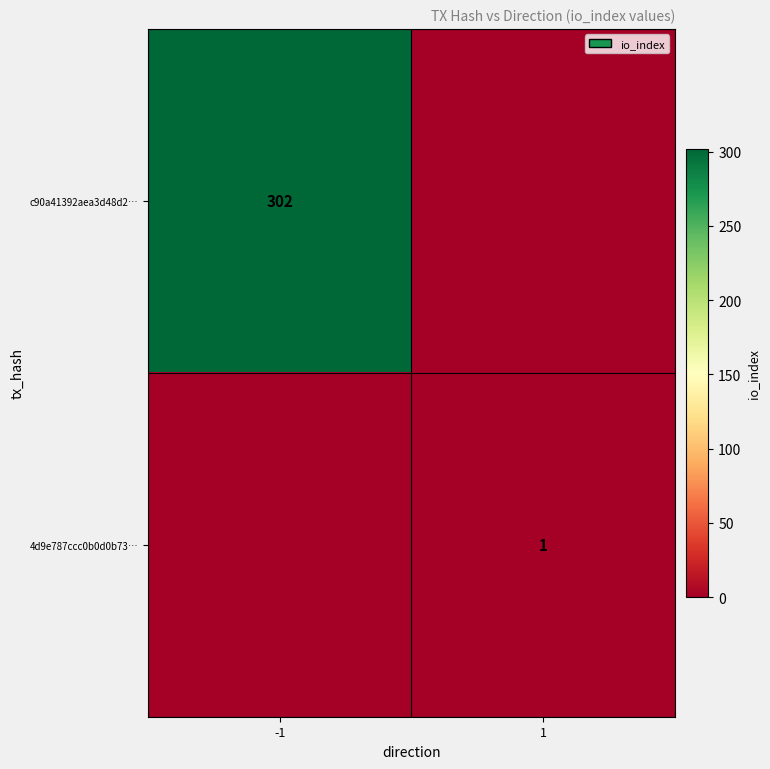

Is it true that c90a41392aea3d48d2… equals 302 at -1?

True